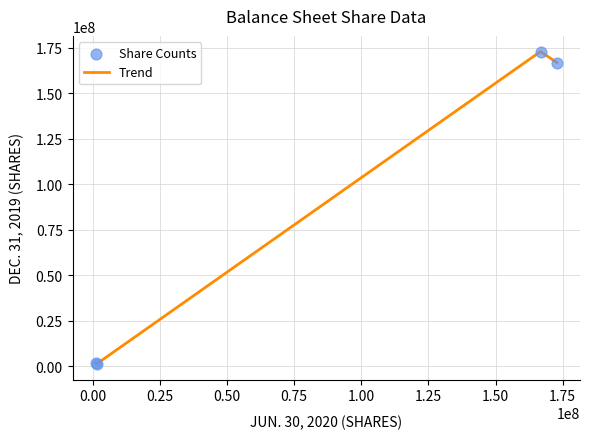

True or false: the data has more than 2 interior local peaks.

False